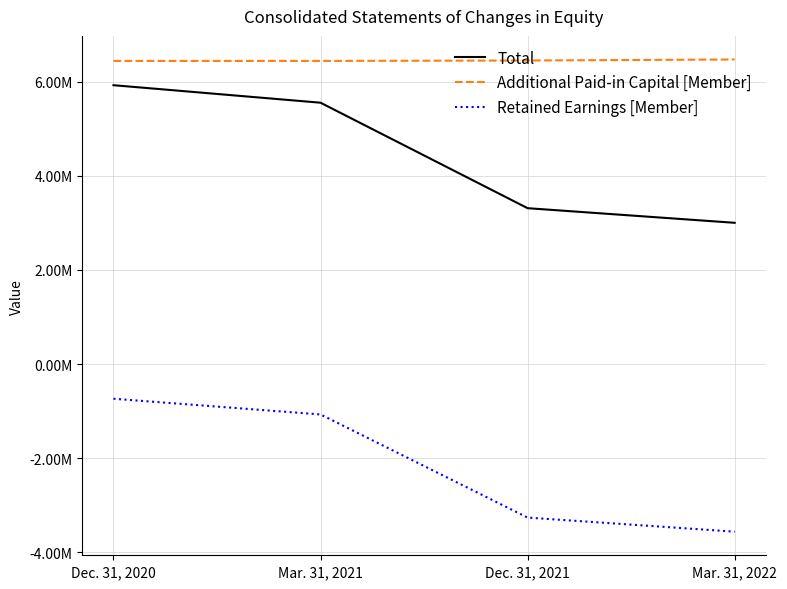

True or false: Retained Earnings [Member] and Additional Paid-in Capital [Member] intersect in this chart.

False